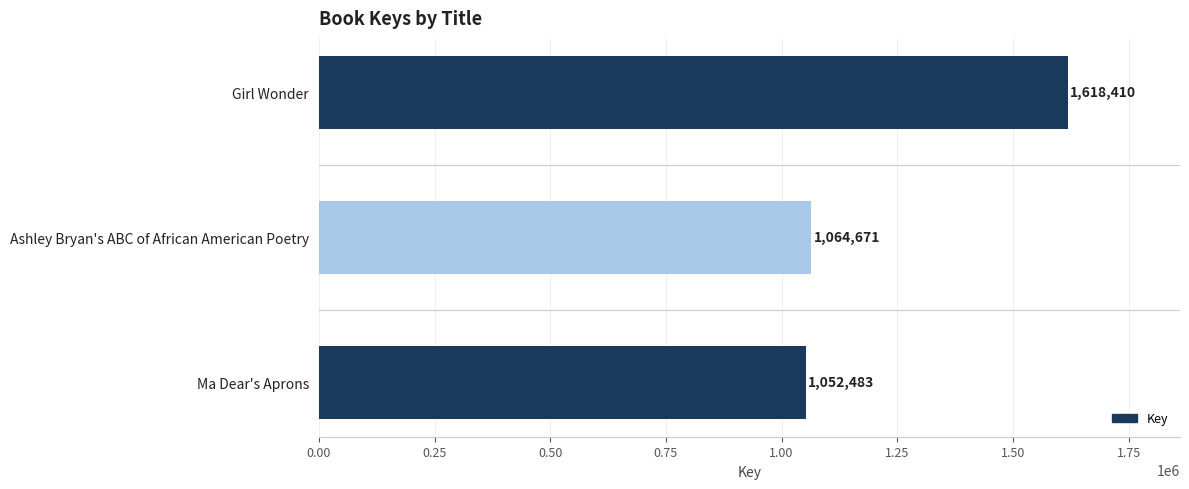

The chart shows a value of 1827494 at Ashley Bryan's ABC of African American Poetry. True or false?

False